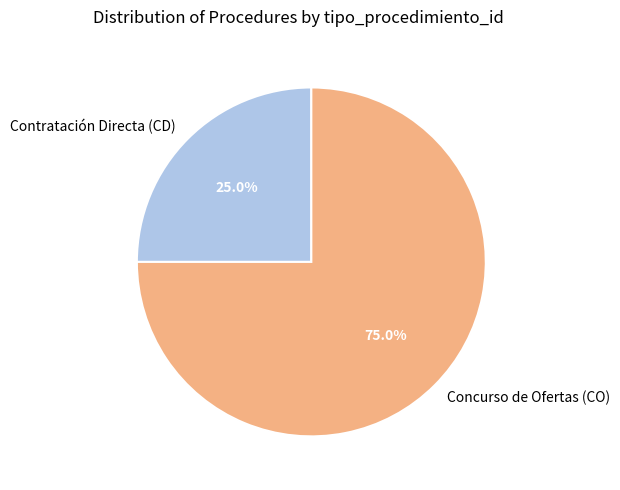

Is it true that Contratación Directa (CD) is 25% of the pie?

True